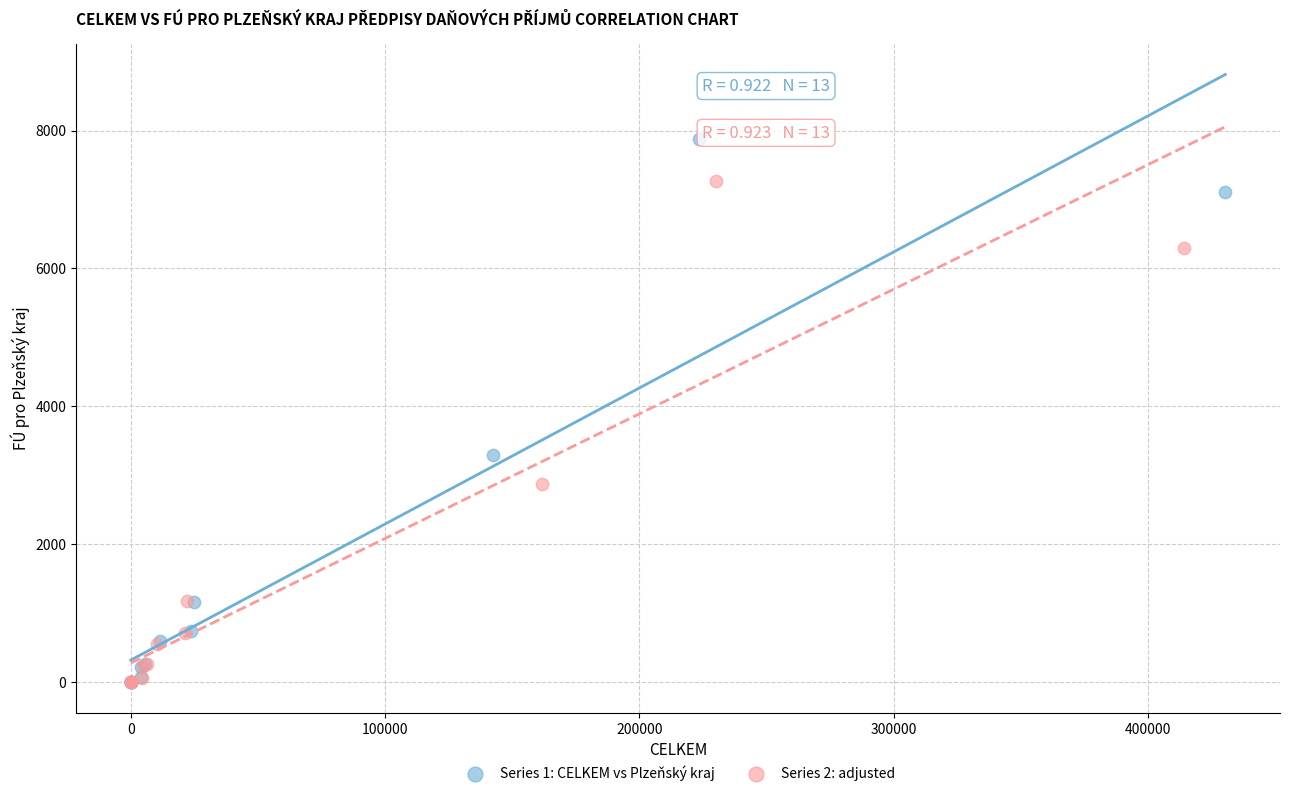

Which series has the widest spread of Y values?

Series 1: CELKEM vs Plzeňský kraj